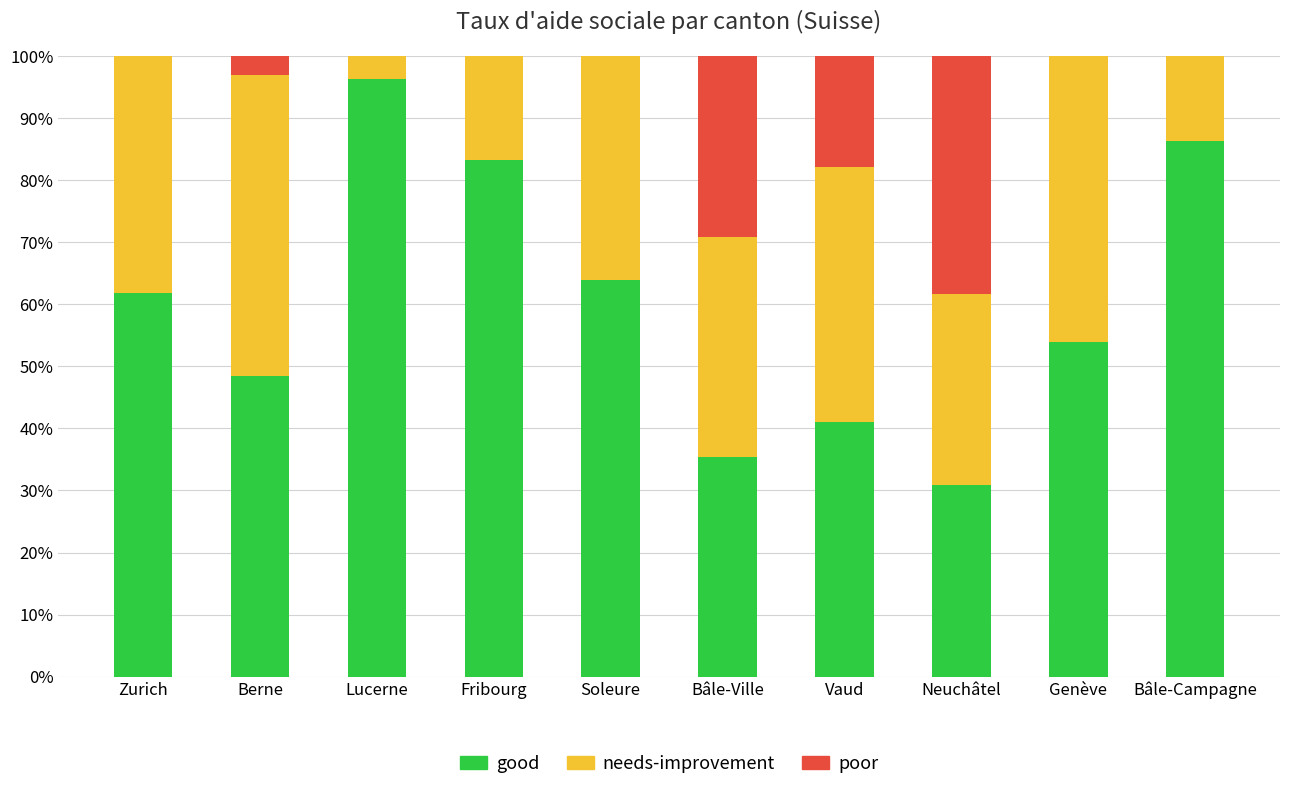

What is the maximum value for good?

96.3